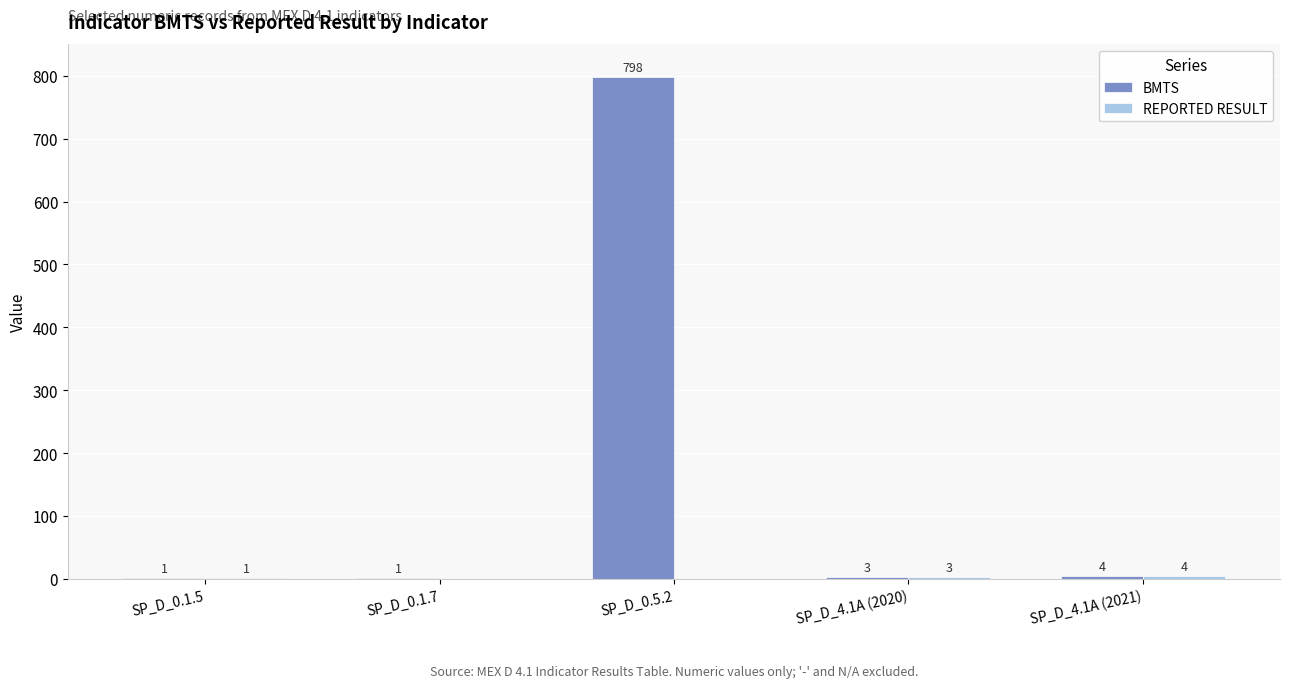

How many categories are shown in the chart?

5